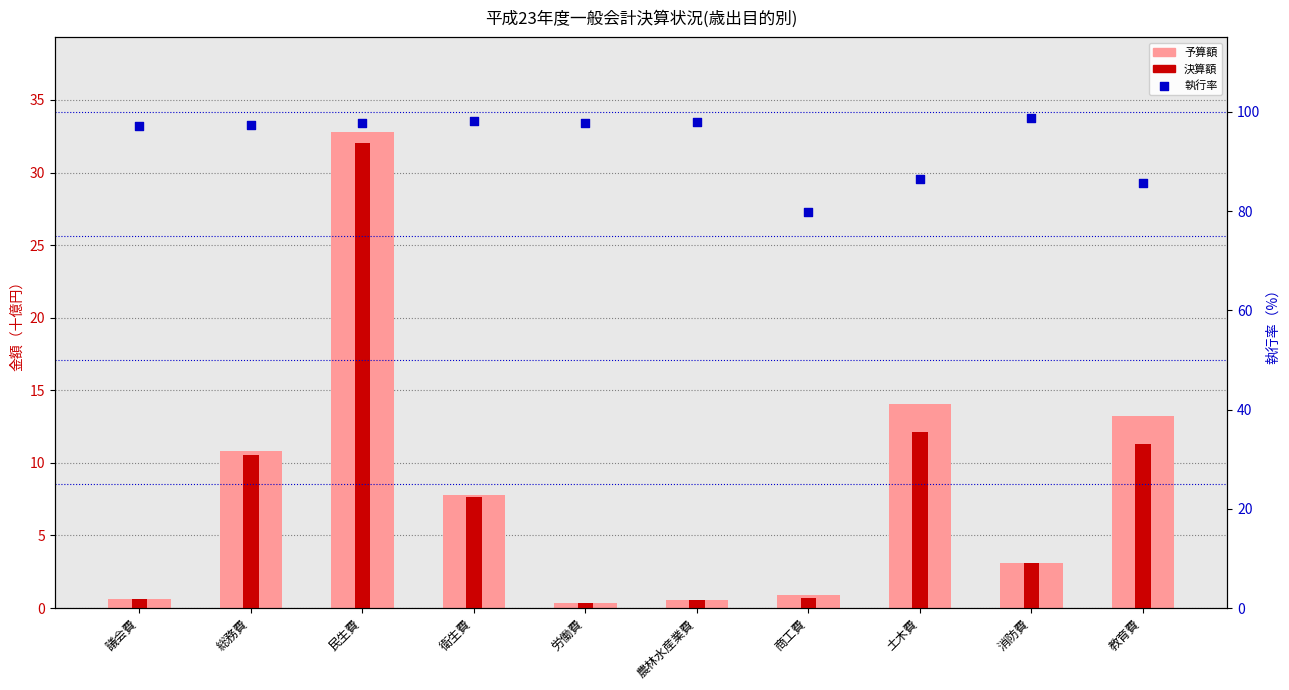

Is the value of 予算額 at 土木費 greater than the value of 執行率 at 商工費?

No